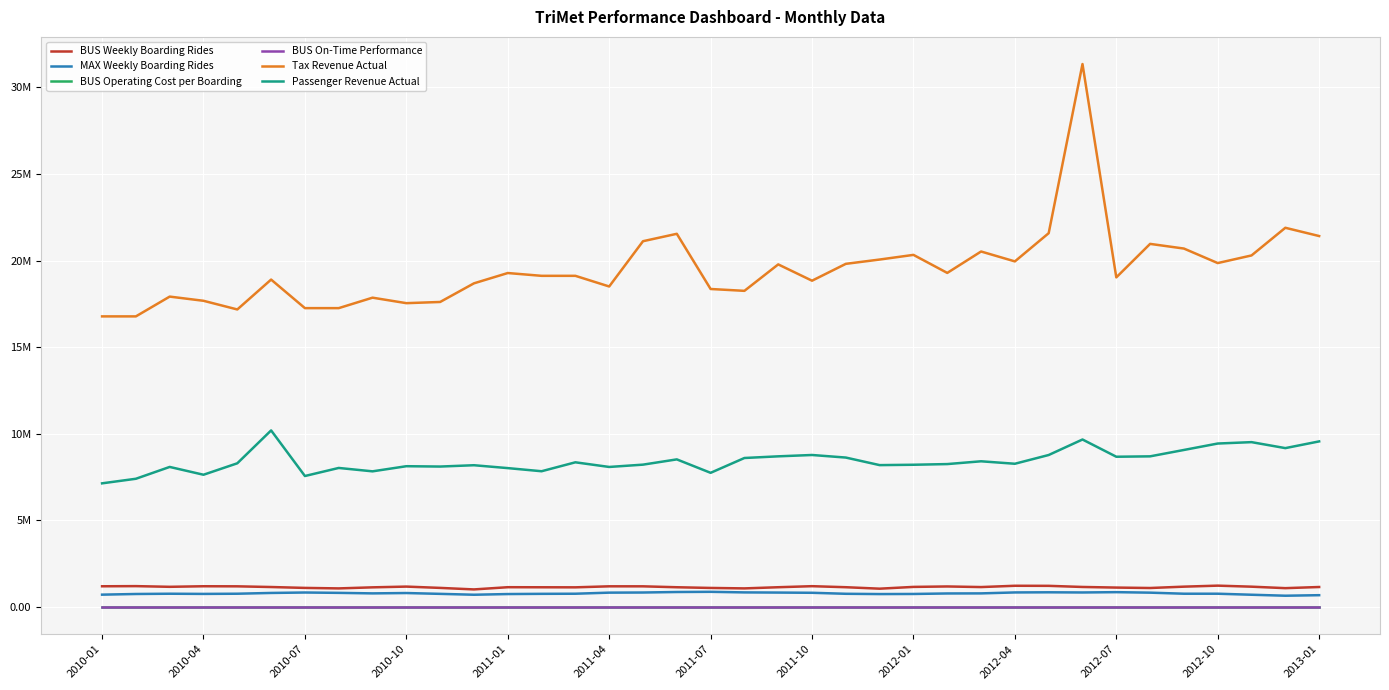

Does the chart display data point markers on the line(s)?

No